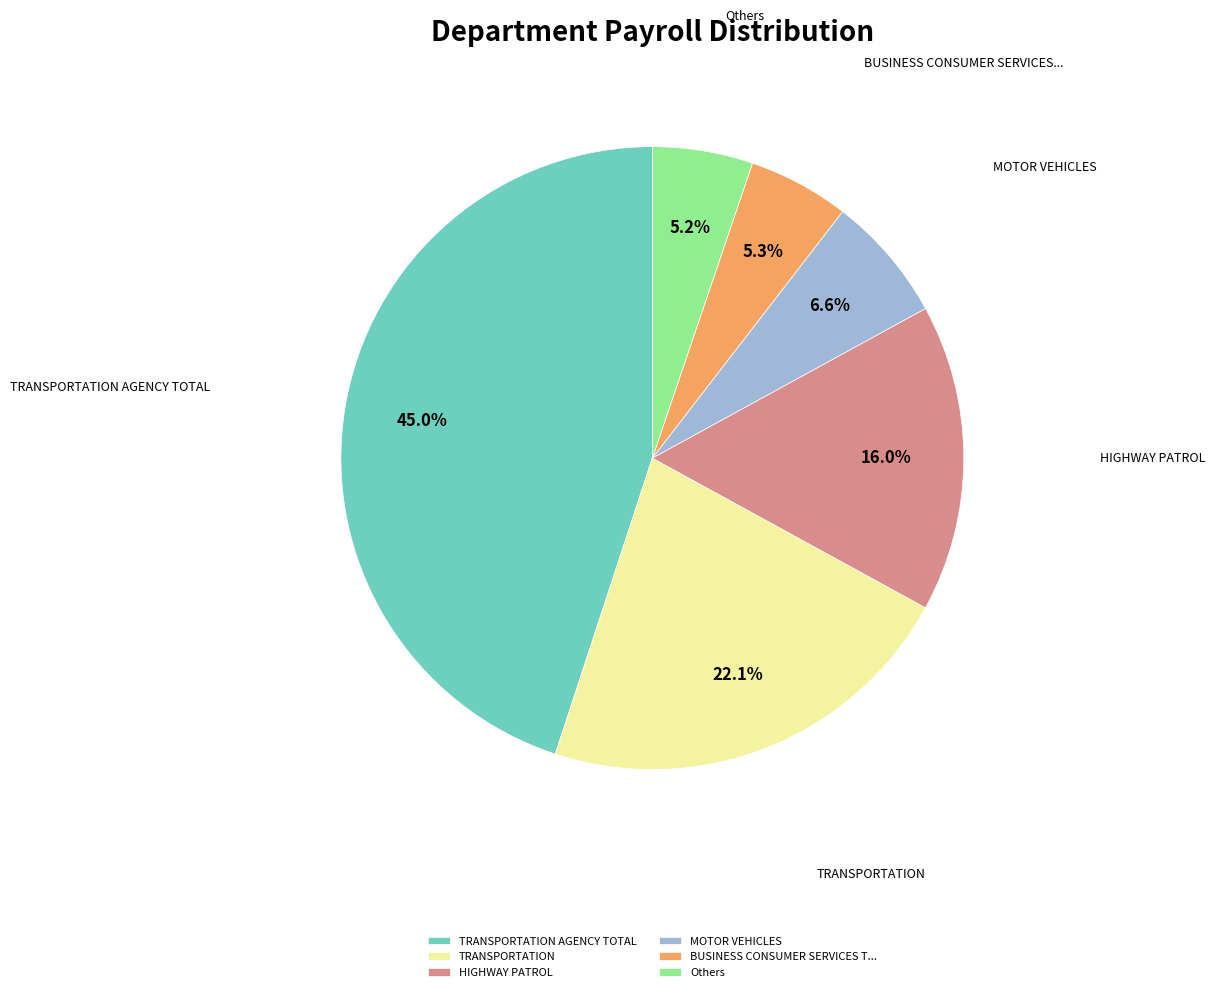

Is MOTOR VEHICLES the majority of the pie?

No